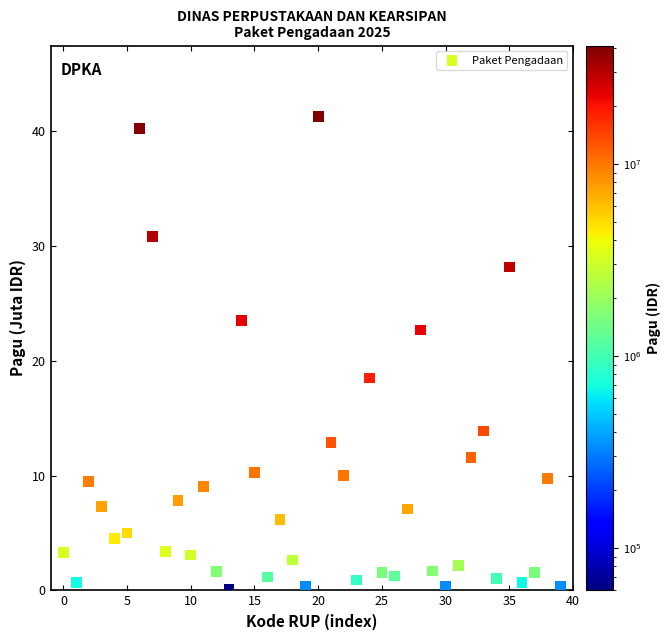

What Y value in the scatter plot is closest to 20?

18.5